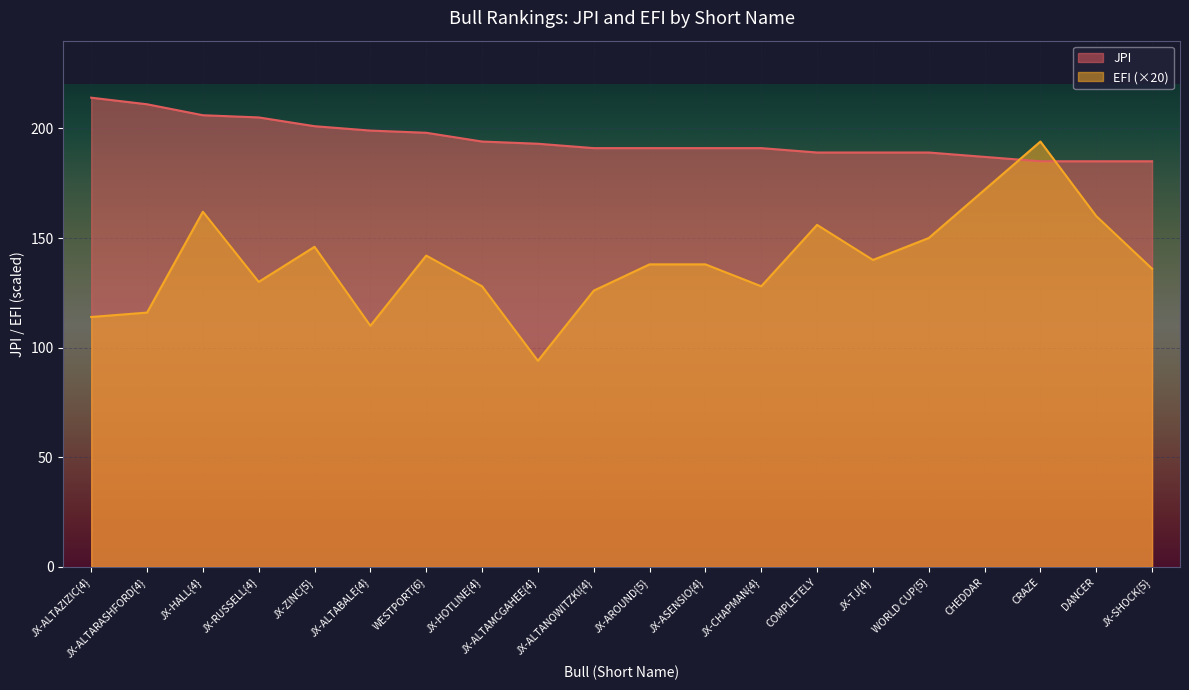

Which has a higher value, JX-HALL{4} or JX-AROUND{5}?

JX-HALL{4}